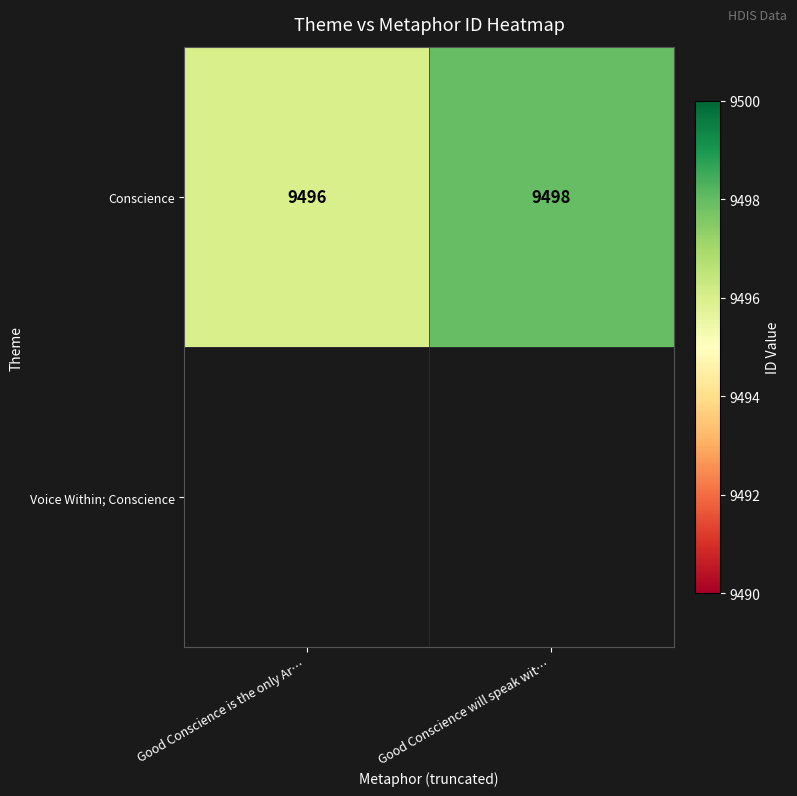

True or false: the data shows 4593 at Good Conscience is the only Ar….

False